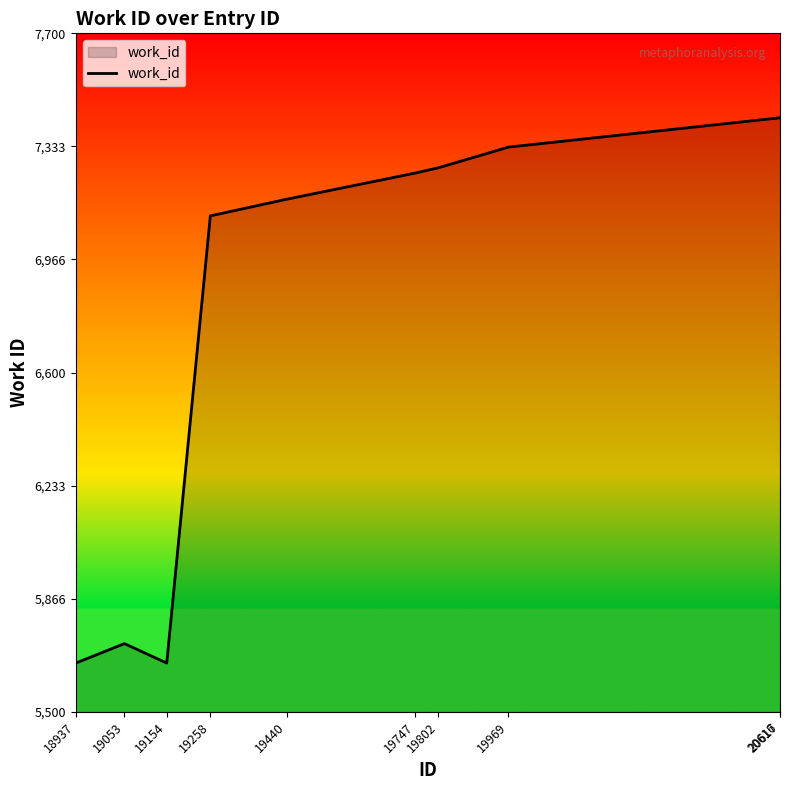

What is the change in value from 19154 to 19747?

+1589